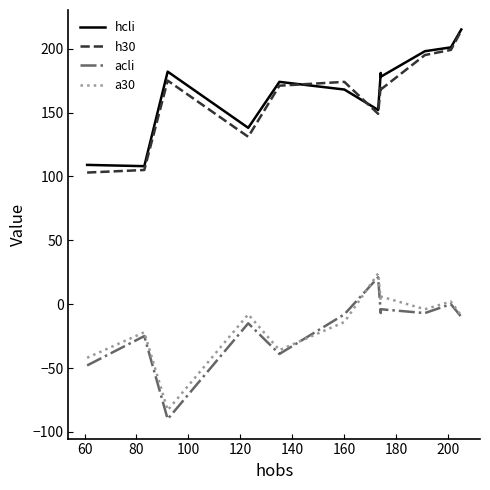

Which series has the largest range (max minus min)?

h30